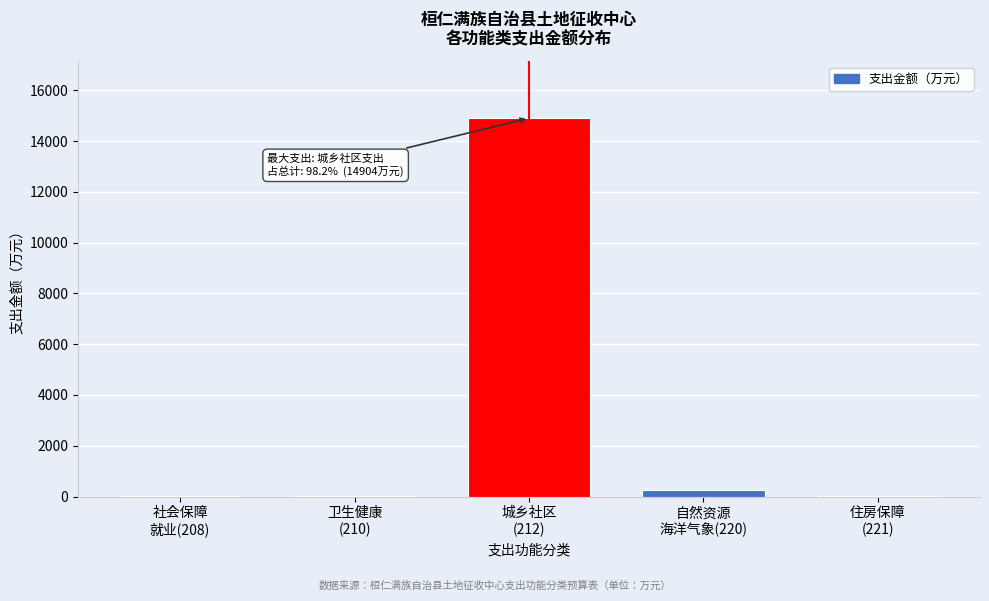

What is the maximum value shown in the chart?

14904.0